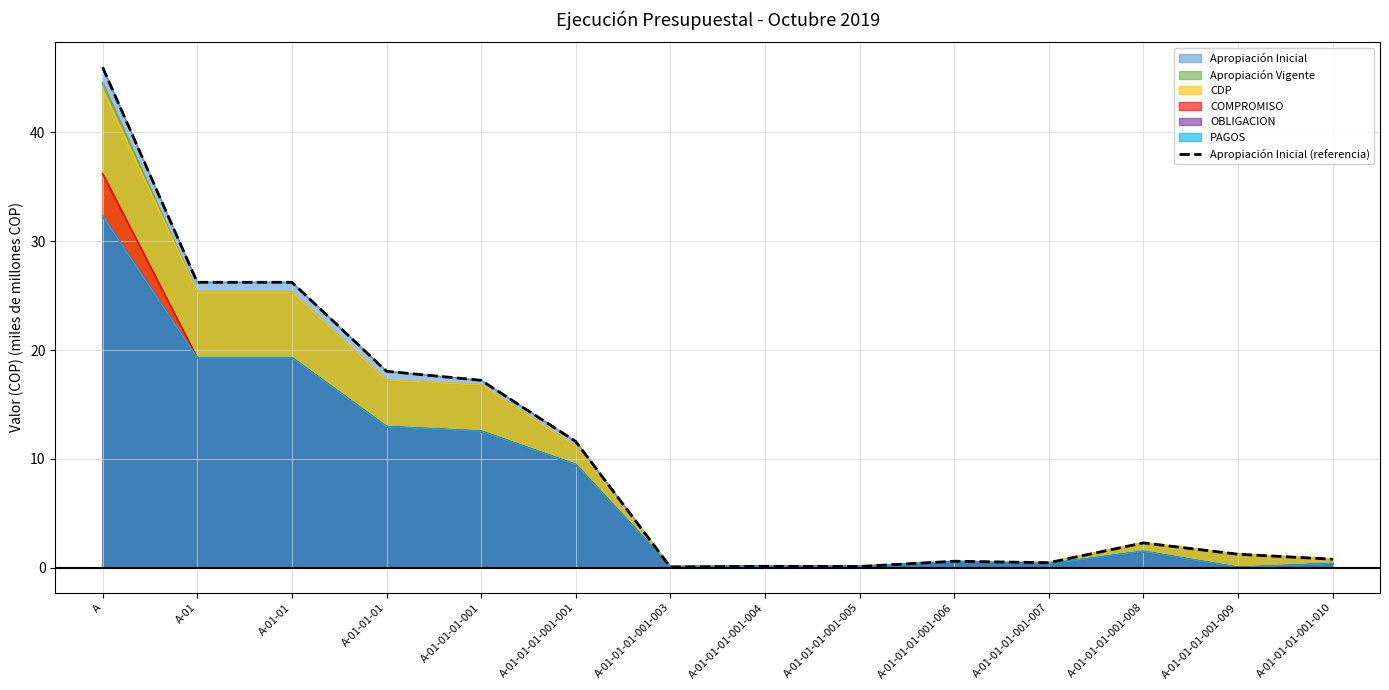

What is the label of the 12th point from the left?

A-01-01-01-001-008